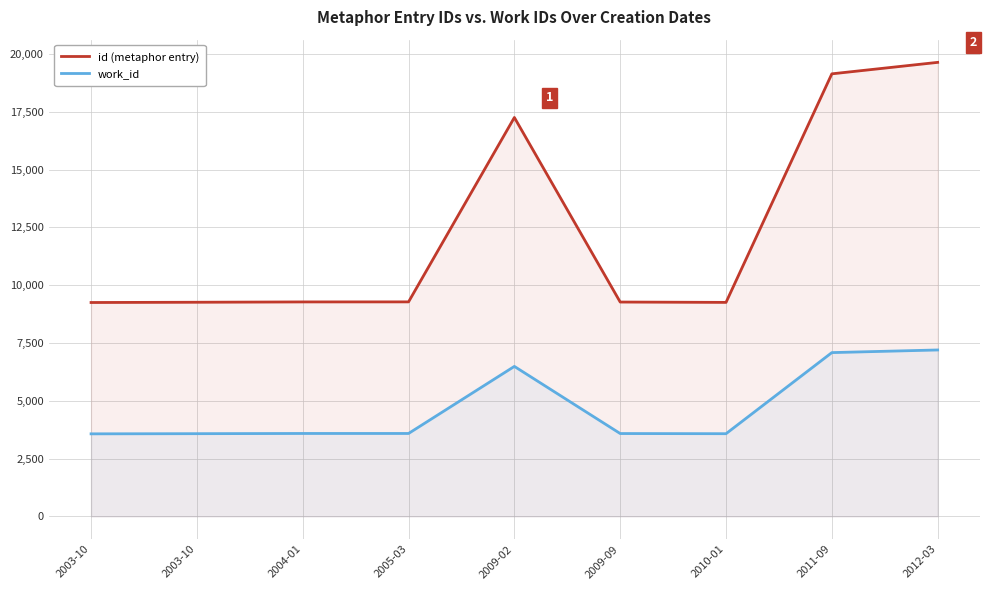

What is the difference between the maximum and minimum values in the work_id series?

3628